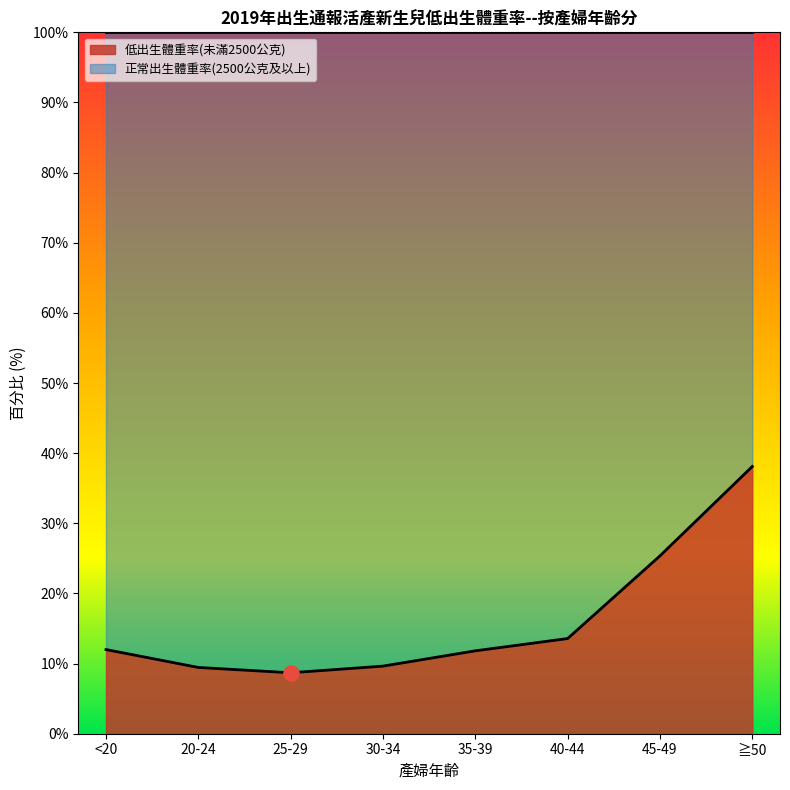

Which has a higher value, <20 or 35-39?

<20